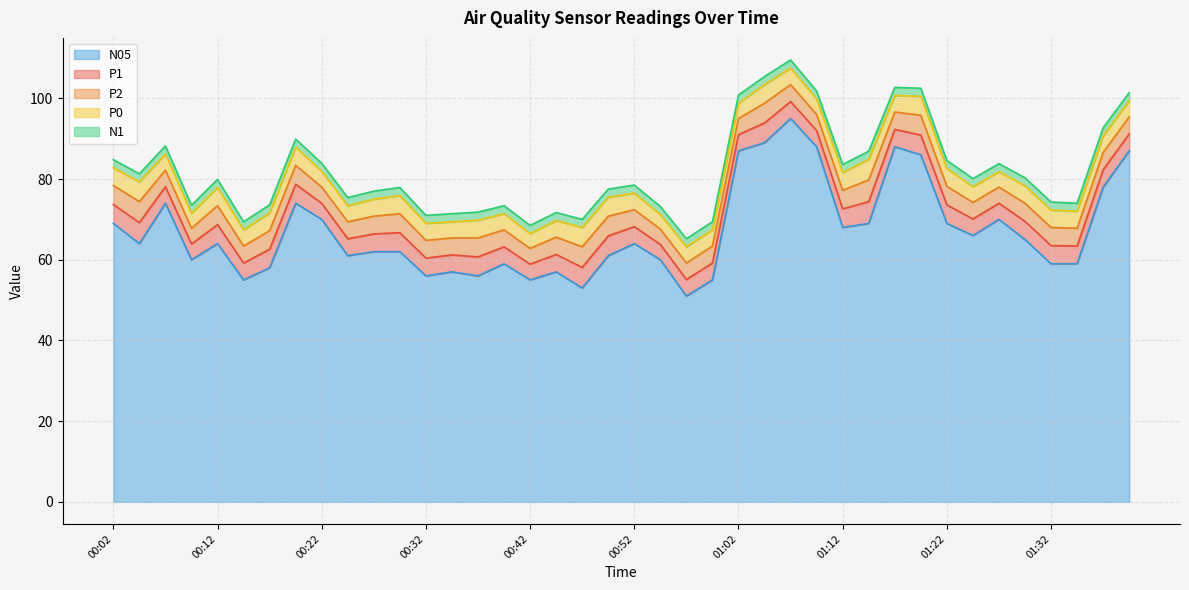

Which series changed the most between 00:34 and 00:49?

N05